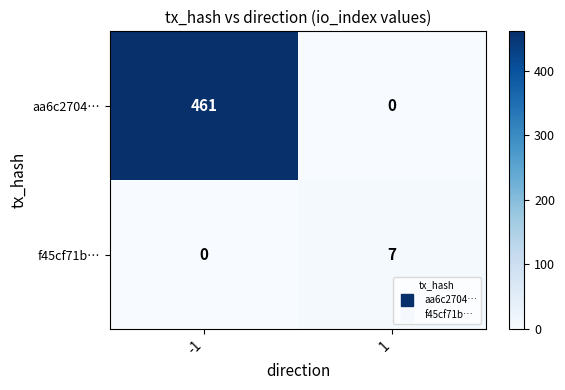

Rank the series at 1 from lowest to highest value.

aa6c2704…, f45cf71b…